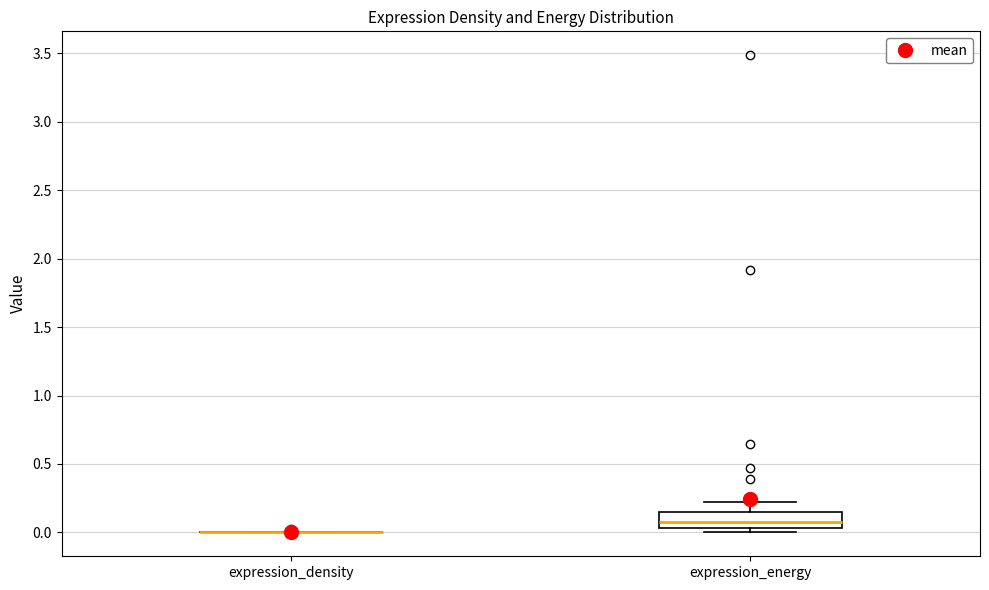

Comparing the boxes themselves (not the whiskers), which one is the tallest?

expression_energy